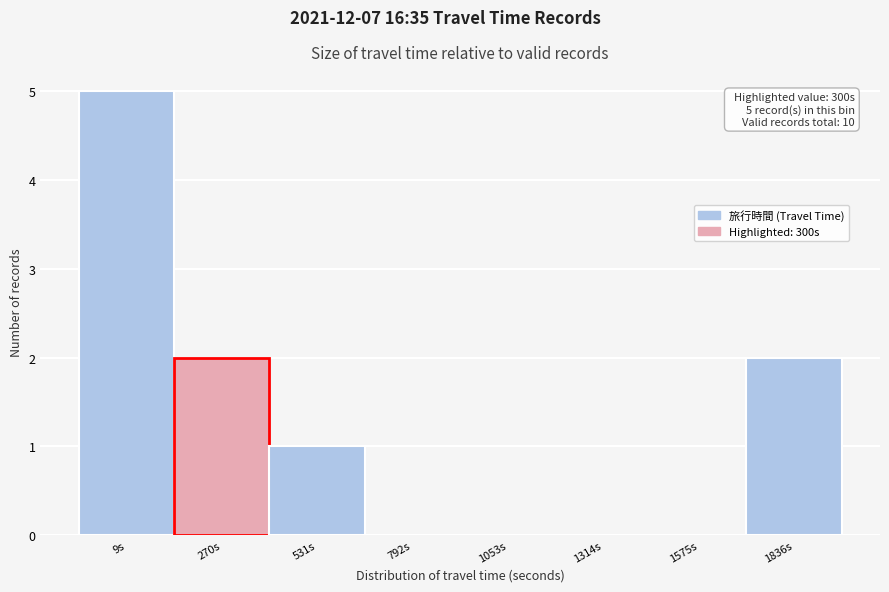

Reading right to left, extract all data points from this chart.

1836s=2	1575s=0	1314s=0	1053s=0	792s=0	531s=1	270s=2	9s=5